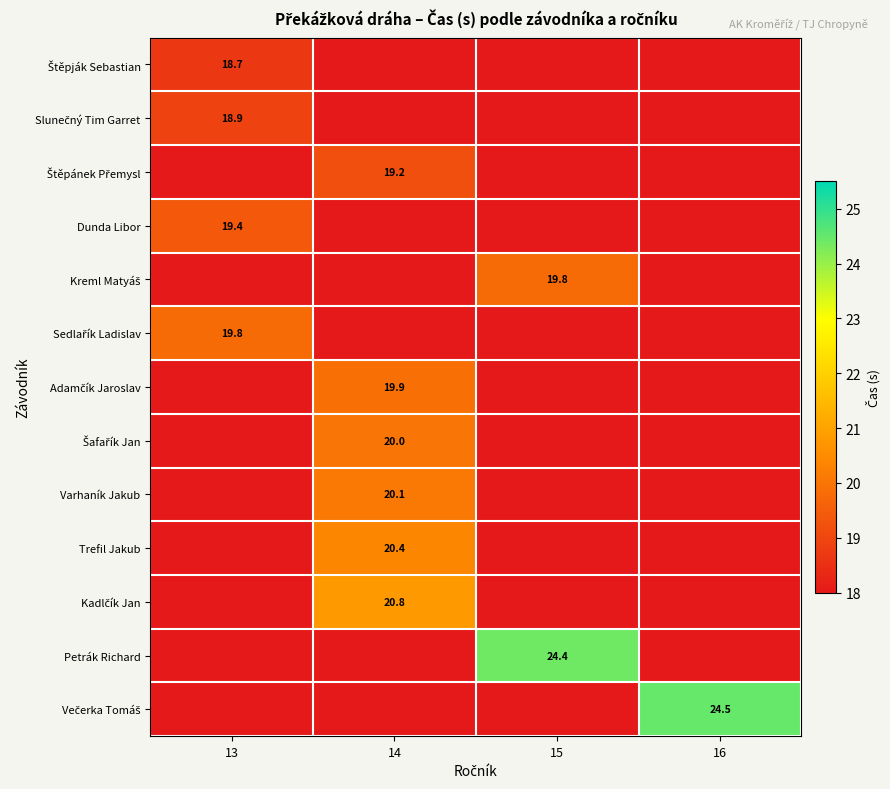

At which category does the chart reach its peak across all series?

16